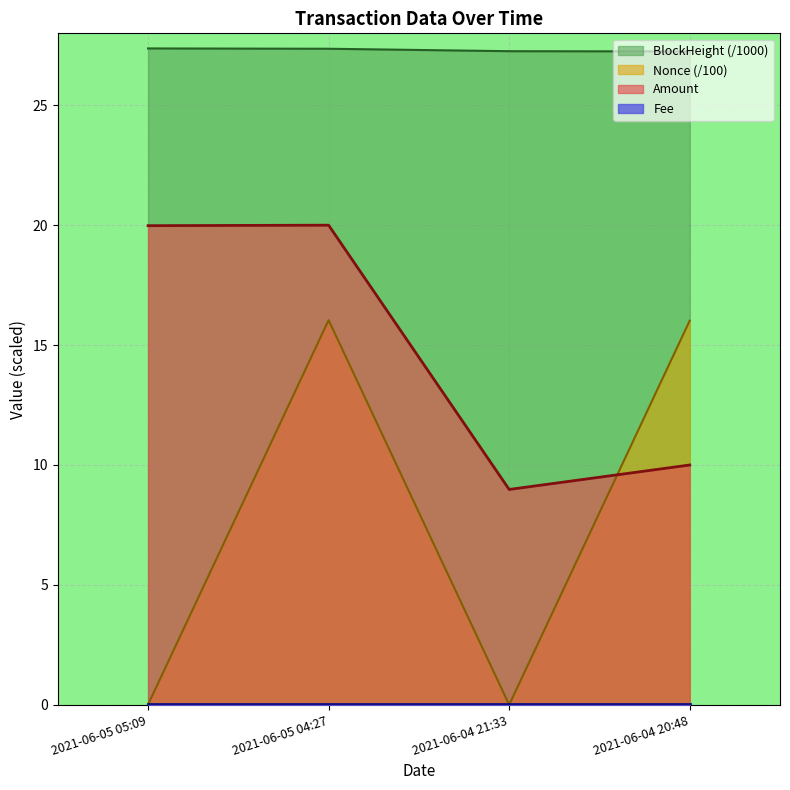

True or false: Nonce and BlockHeight intersect in this chart.

False